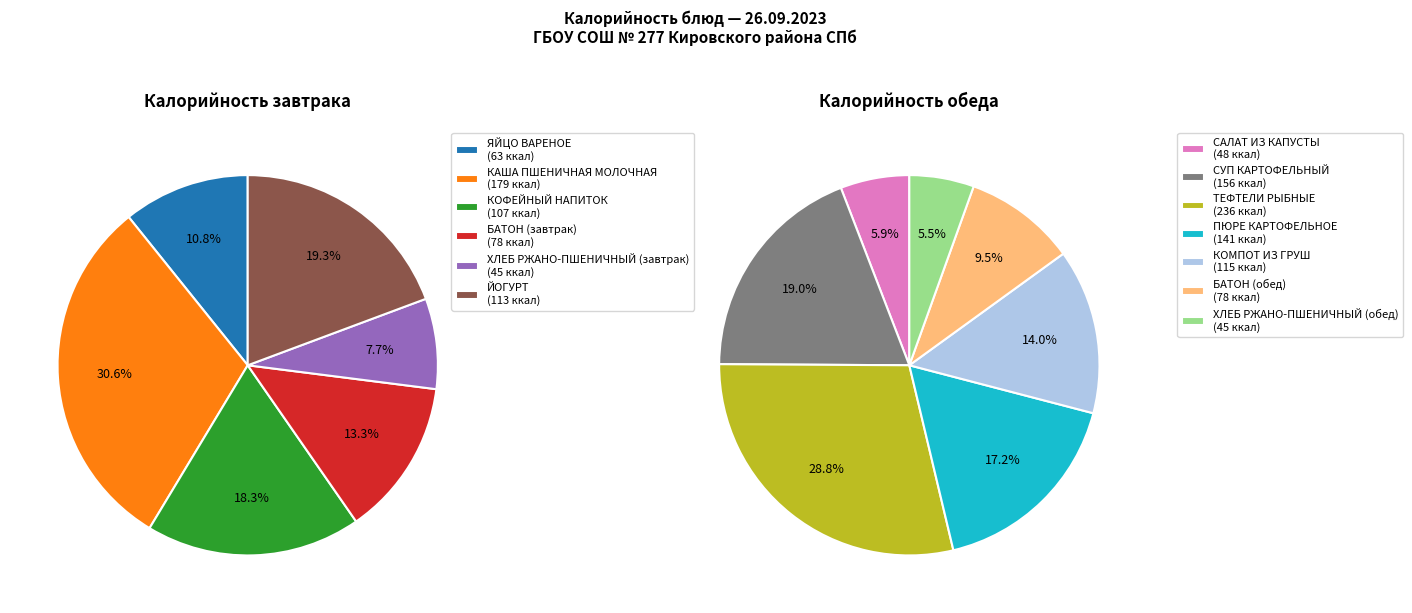

Which slice is the largest?

ТЕФТЕЛИ РЫБНЫЕ